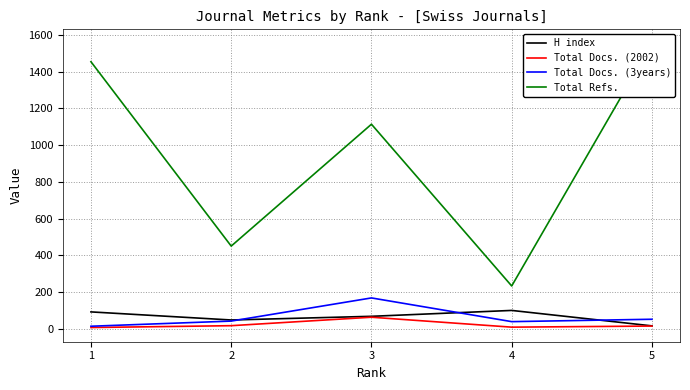

Reading right to left, list all the values displayed in this chart.

H index: 17	101	69	49	93
Total Docs. (2002): 16	10	64	18	8
Total Docs. (3years): 53	40	169	43	15
Total Refs.: 1553	234	1114	451	1454